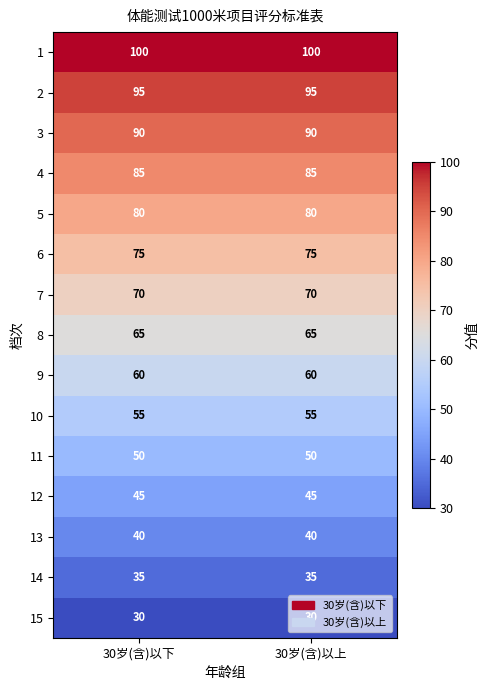

What is the spread (max minus min) of values at 30岁(含)以下?

70